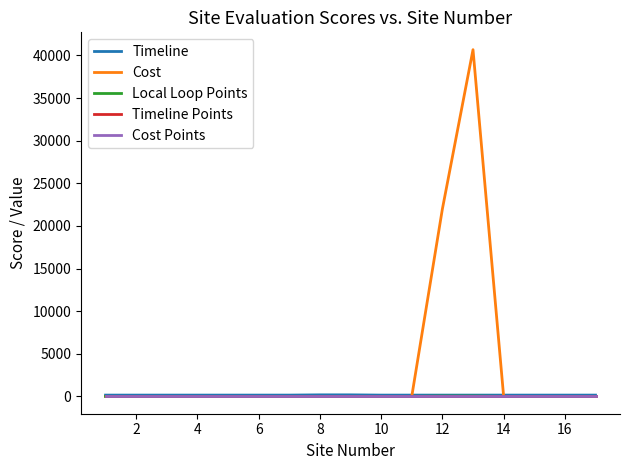

True or false: Timeline and Timeline Points intersect in this chart.

False